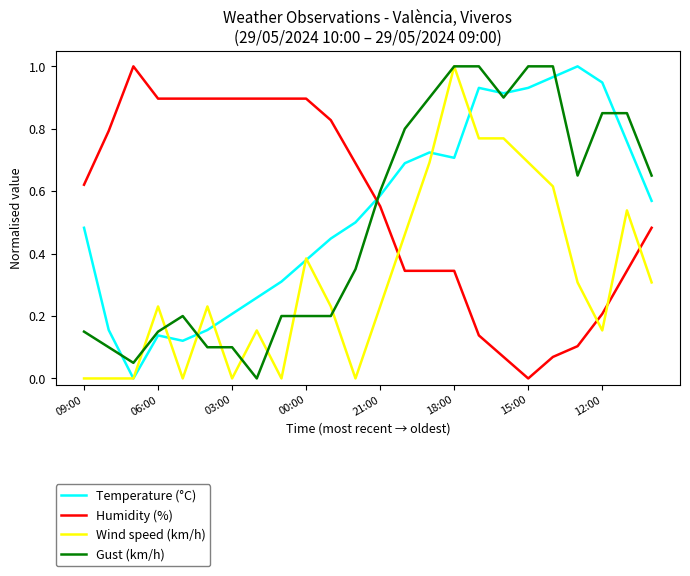

True or false: Temperature (°C) and Humidity (%) intersect in this chart.

True